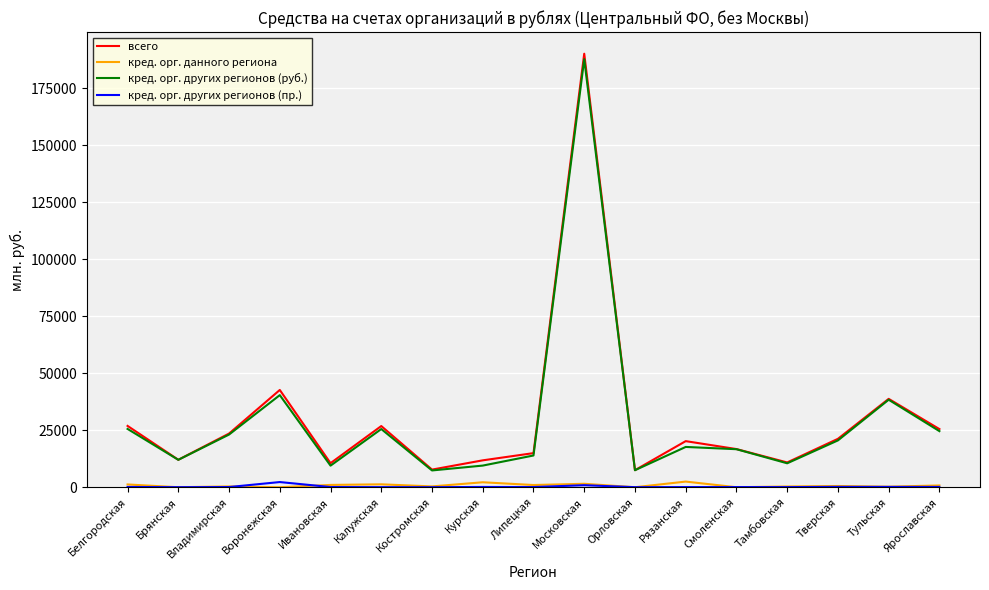

True or false: кред. орг. данного региона and всего cross at least once.

False